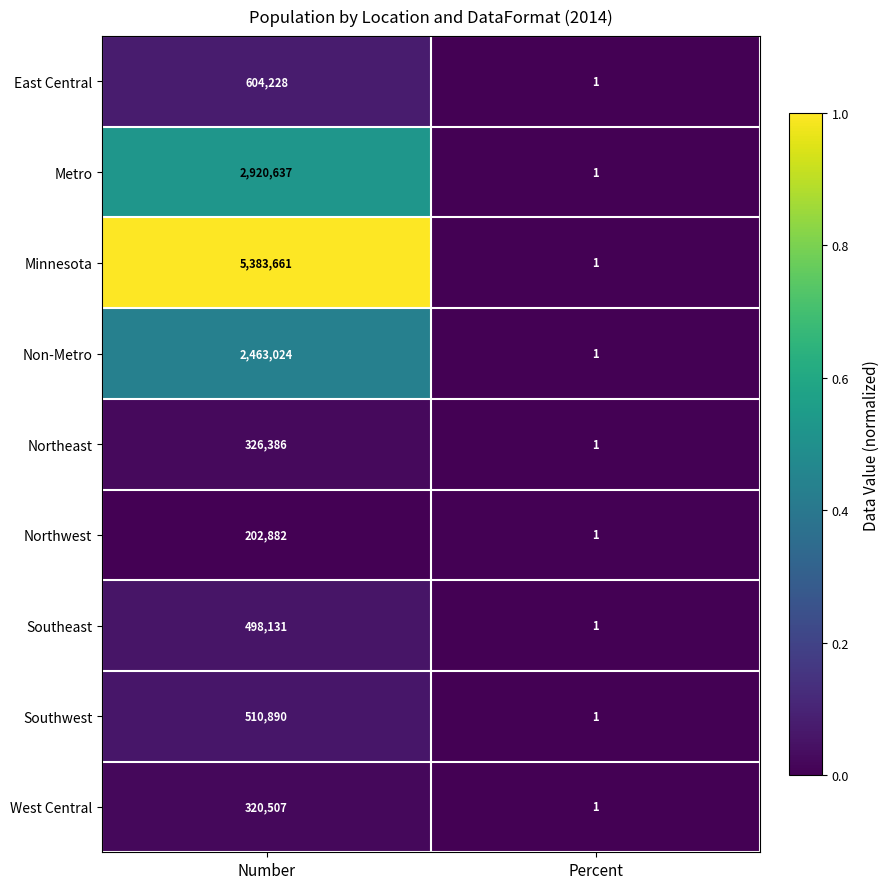

What is the spread (max minus min) of values at Number?

5180779